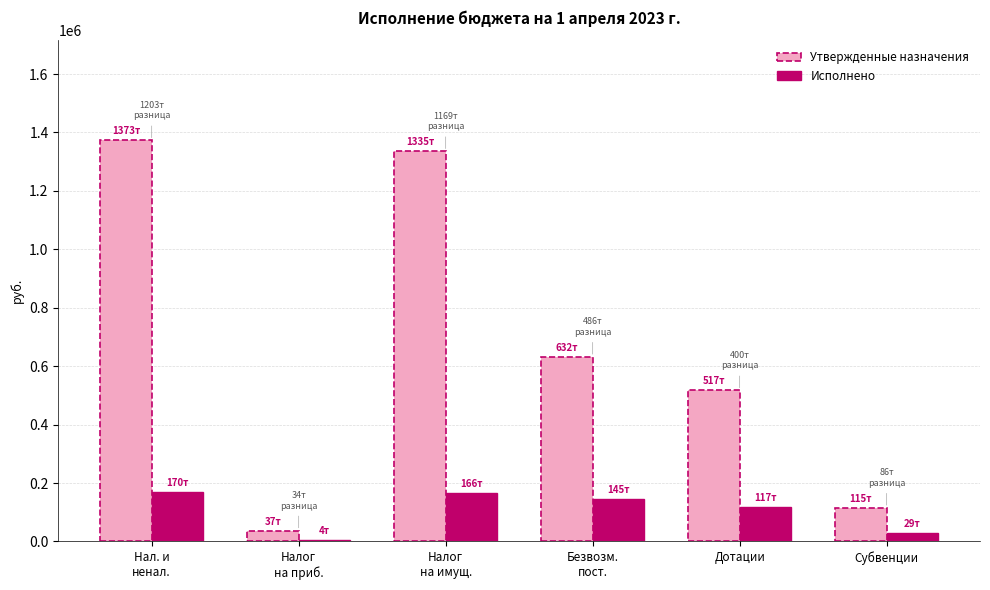

What is the sum of all Исполнено values?

630736.2